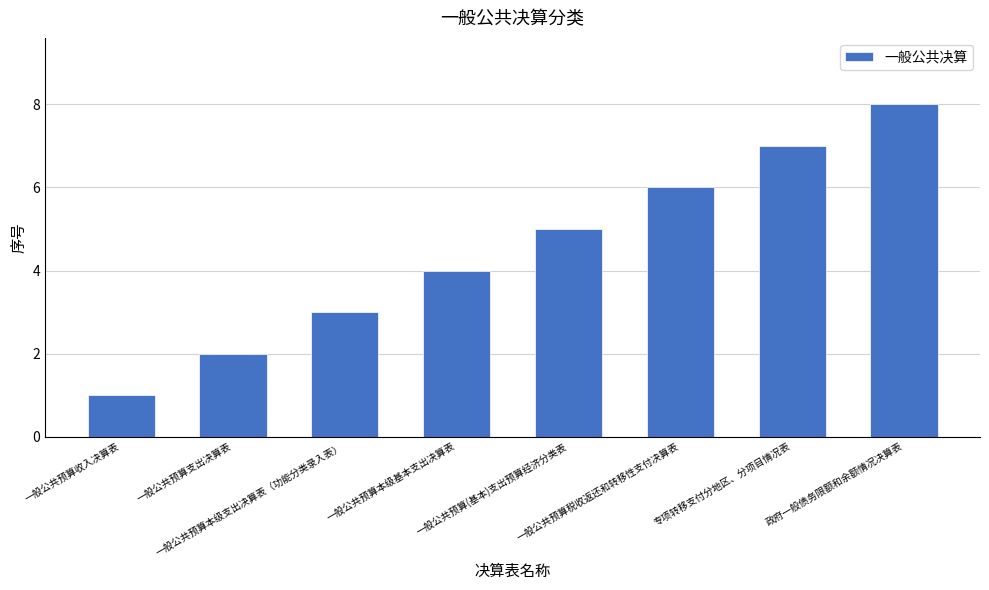

How many bars are there in total?

8